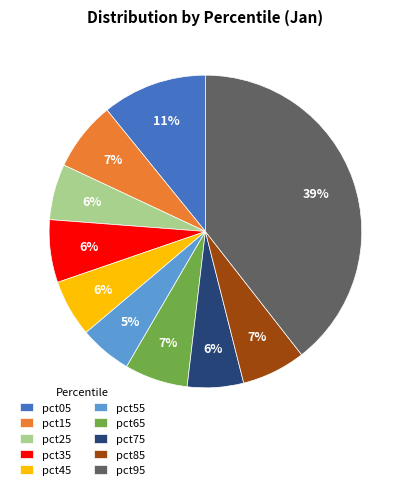

What is the largest slice in the pie chart?

pct95